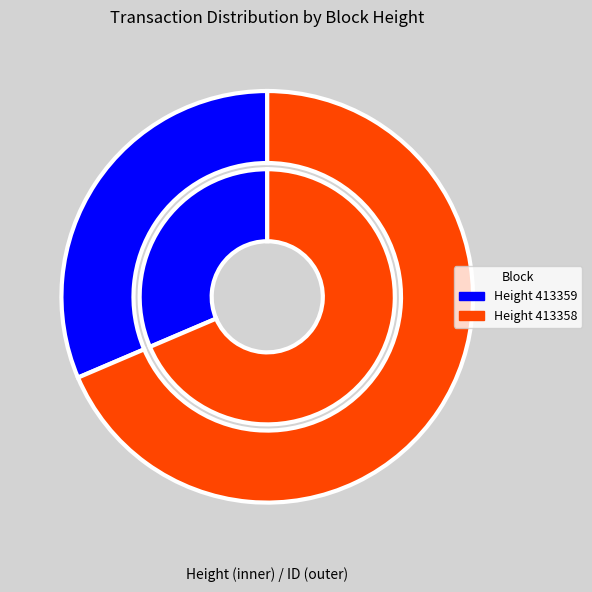

What is the ratio of the value at 413358 to the value at 413359?

2.2